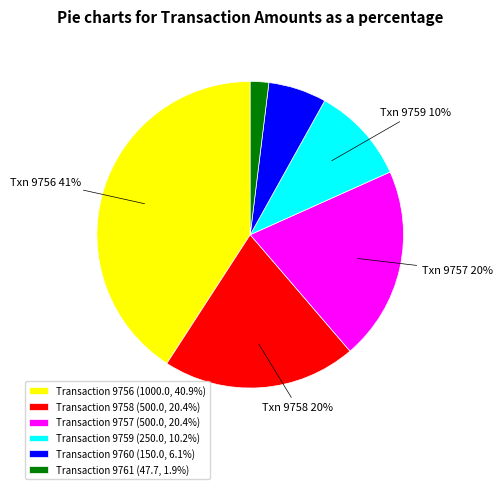

Is there a majority slice in this chart?

No